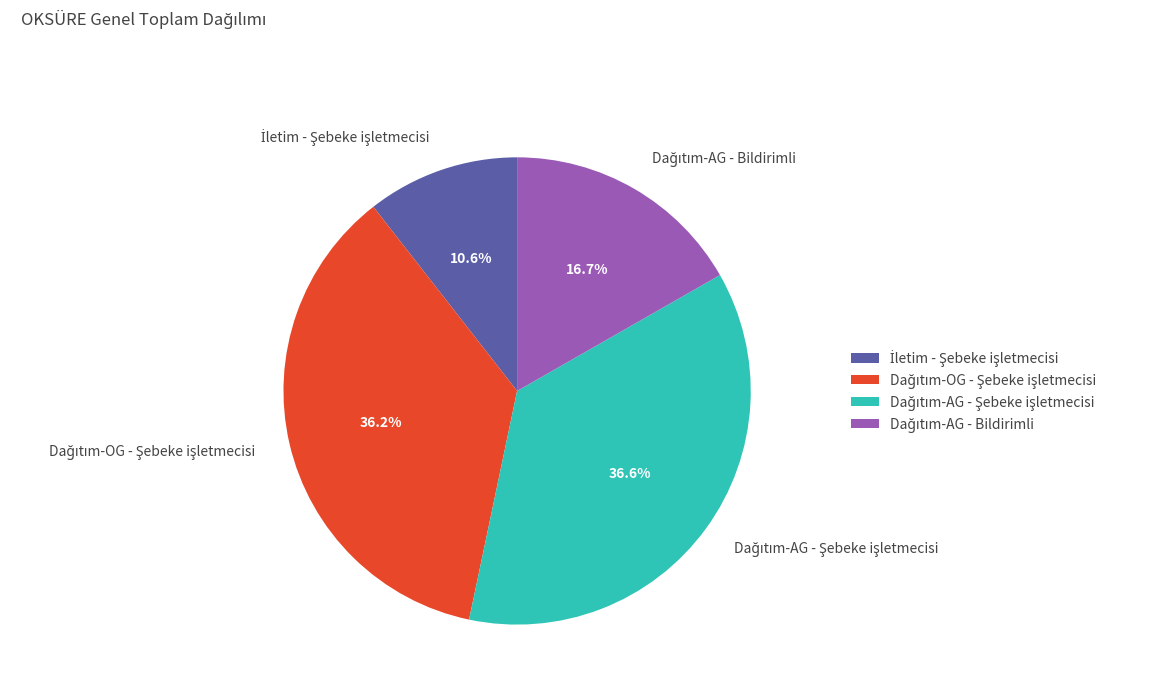

Is there any slice that represents more than half of the pie?

No